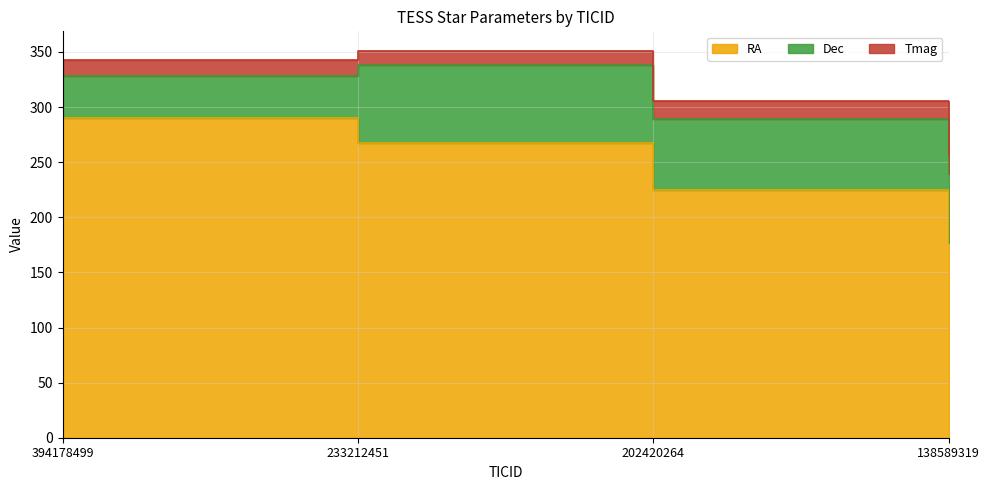

Does the chart display data point markers on the line(s)?

No